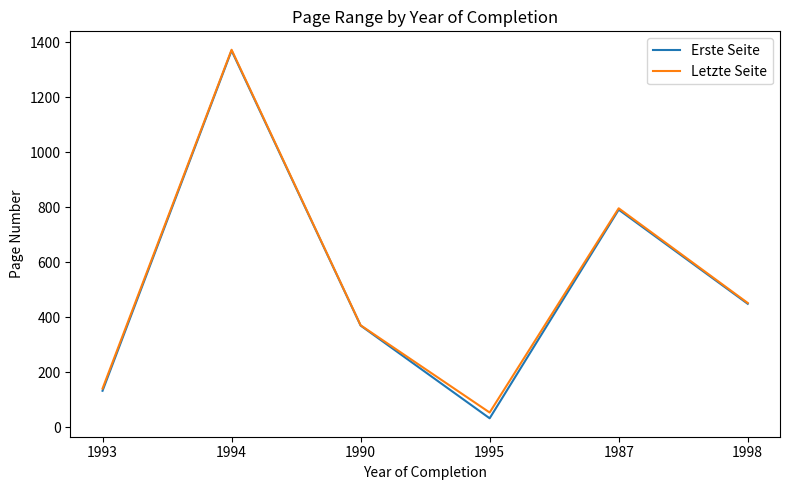

At which label does Erste Seite first exceed 449?

1994